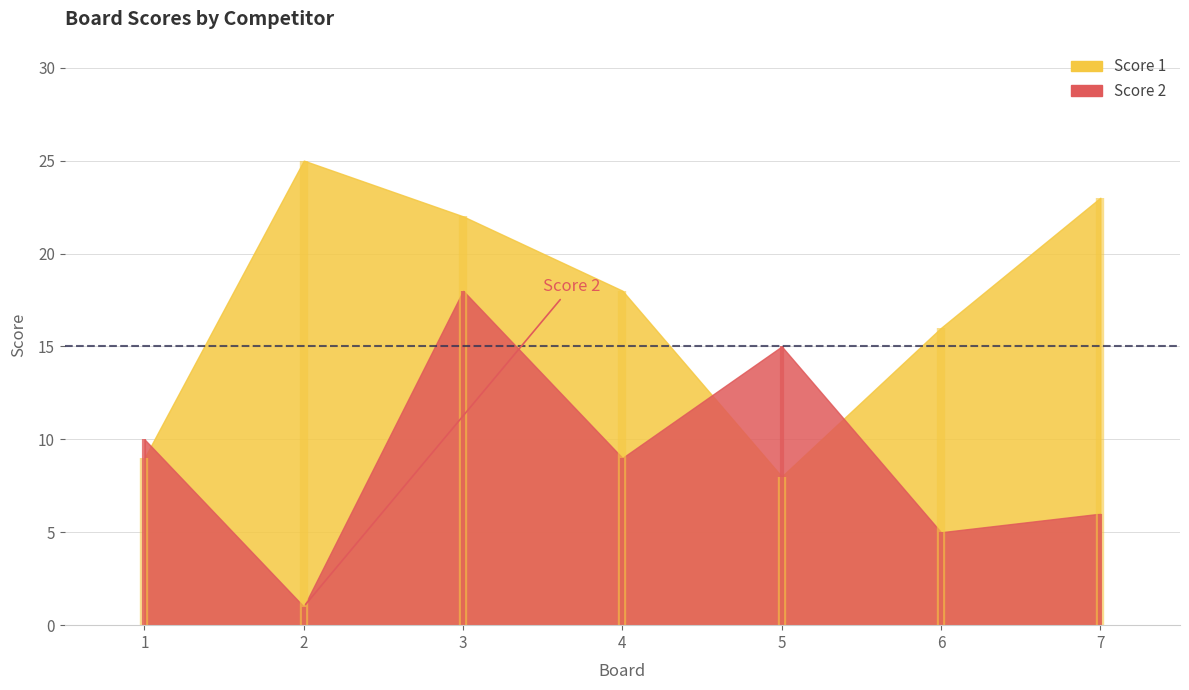

What is the difference between the maximum and second lowest values in the Score 2 series?

13